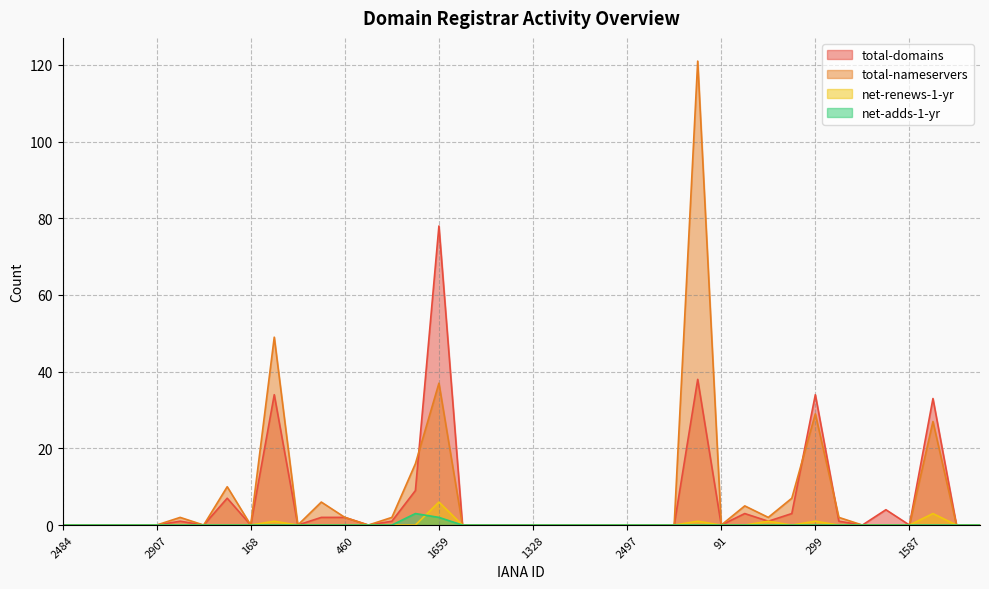

How many lines are shown in the chart?

4